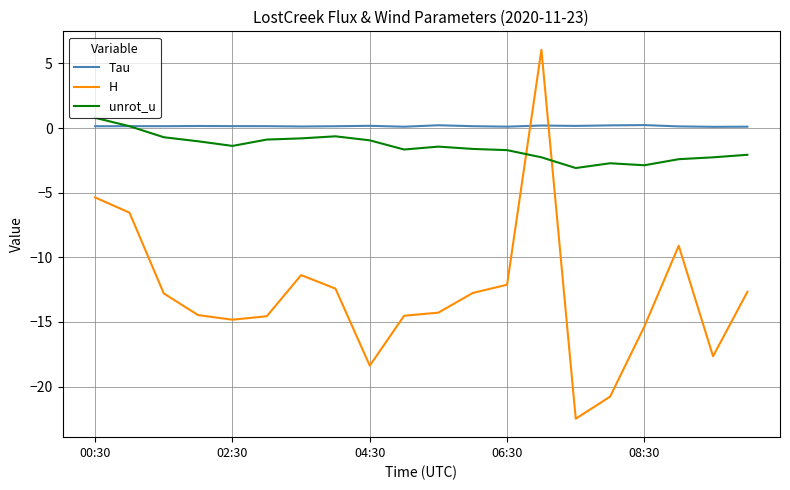

Which series has the largest total across all categories?

Tau